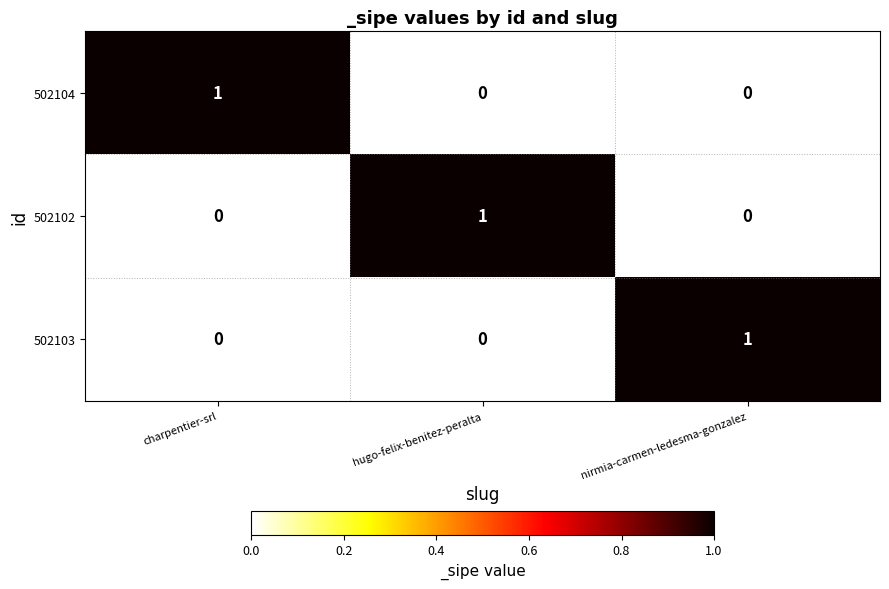

Reading left to right, list all the values displayed in this chart.

502104: 1	0	0
502102: 0	1	0
502103: 0	0	1